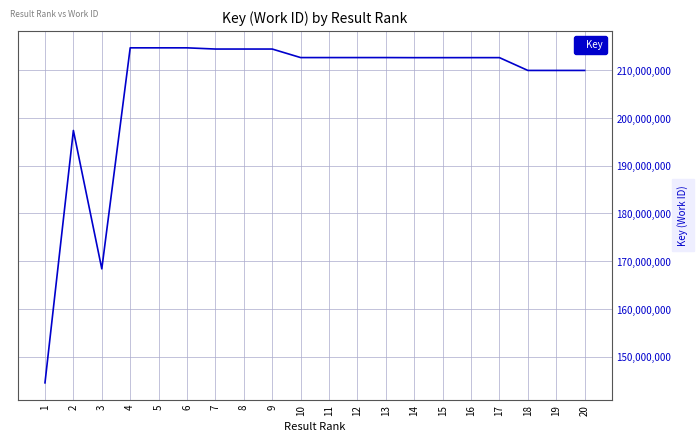

The value at 6 is 340207511. True or false?

False